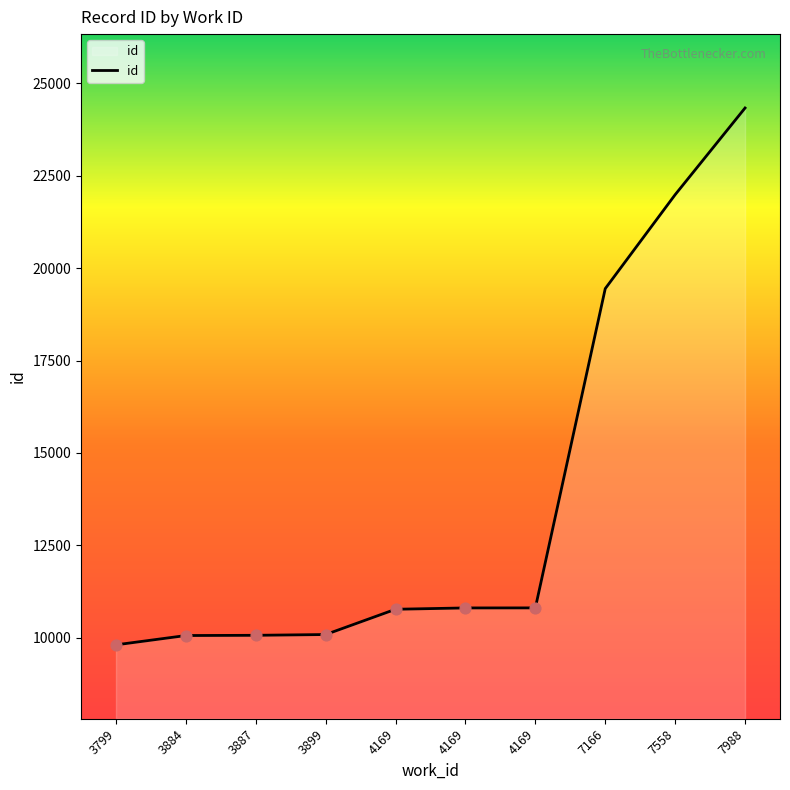

What is the ratio of the value at 7988 to the value at 3884?

2.4